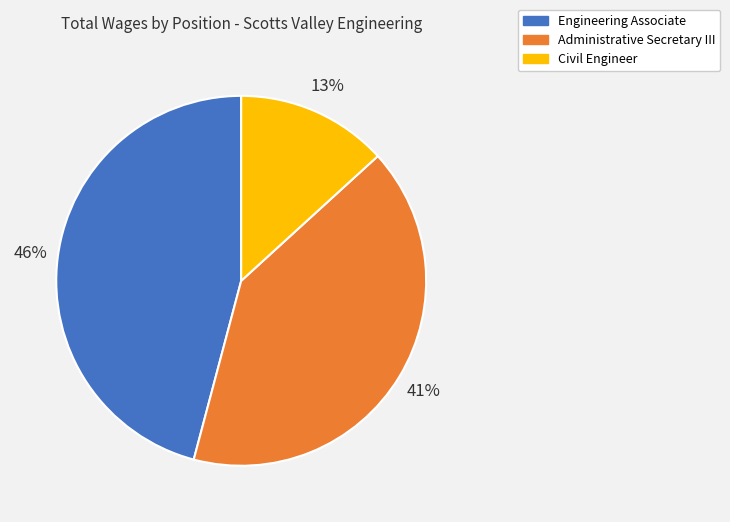

To the nearest percent, what percentage of the pie is Administrative Secretary III?

41%